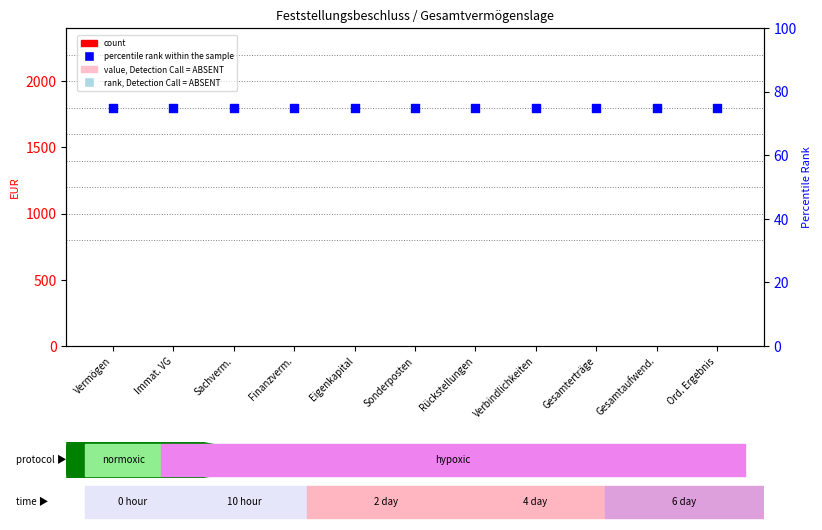

Which series reaches the minimum Y coordinate?

count